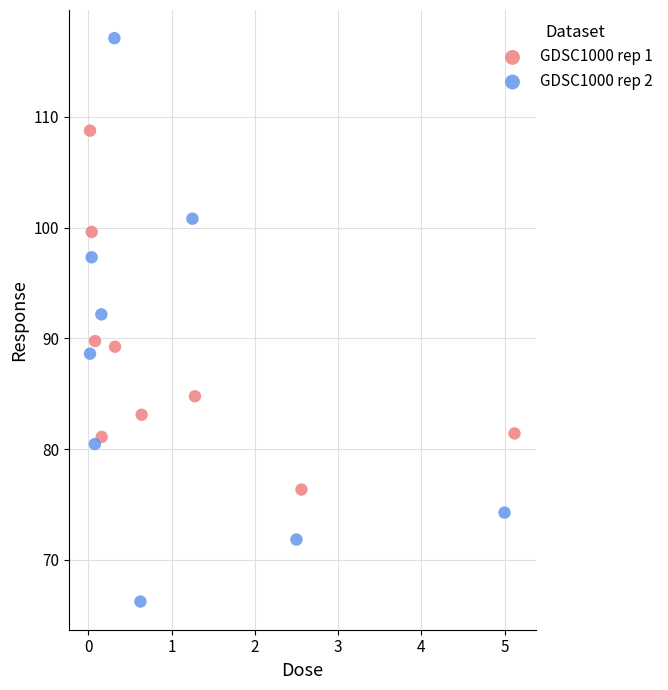

Which series has the widest spread of Y values?

GDSC1000 rep 2